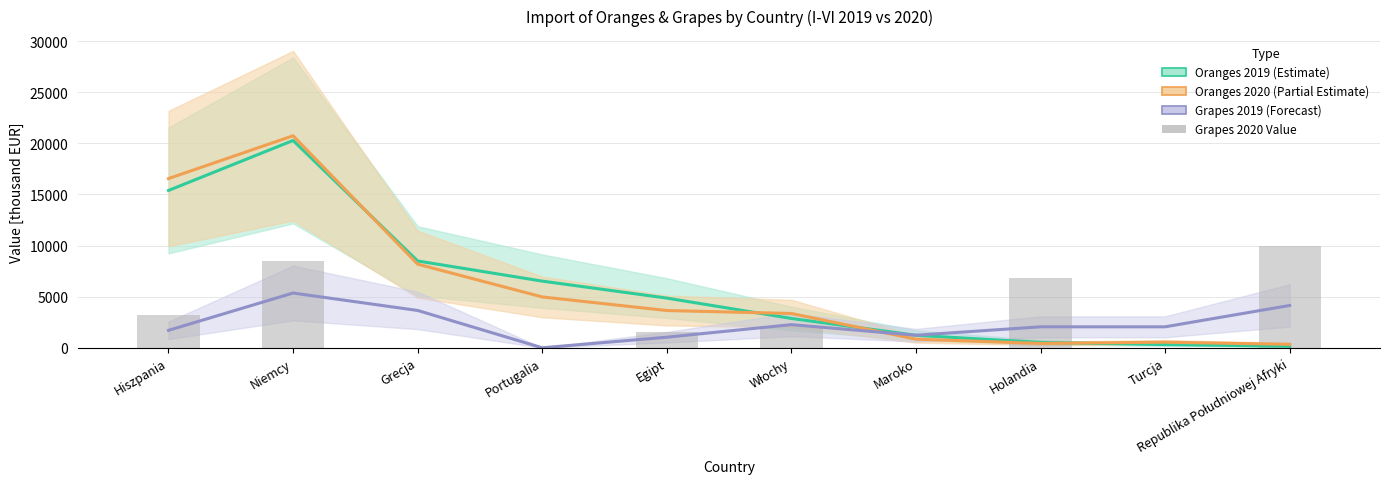

Where is the data nearest to the value 4963?

Hiszpania